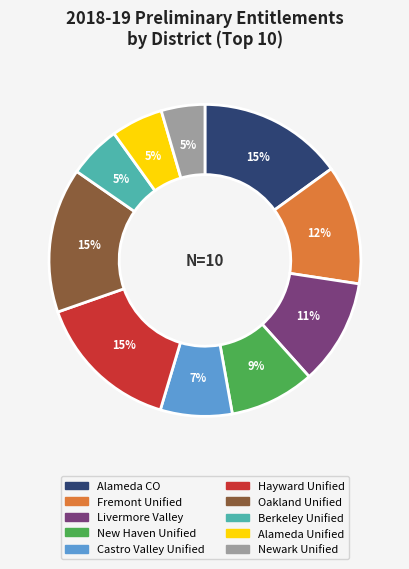

Count the number of slices in the pie.

10